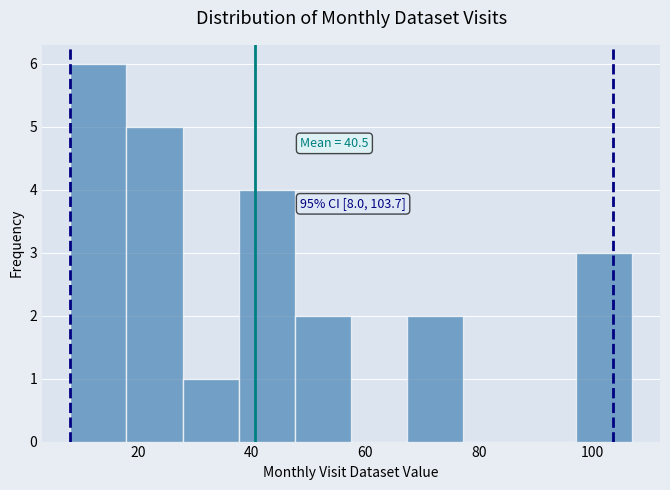

Over which range of the x-axis is the bar tallest?

8 to 18